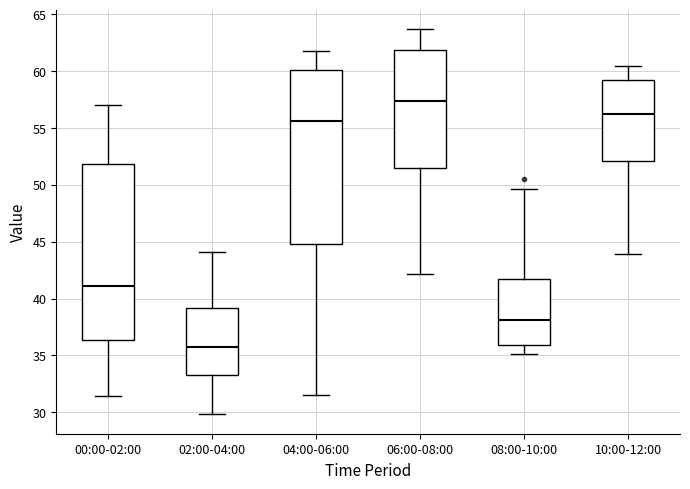

Reading left to right, transcribe this box plot: for each box, give where its median line is, the range the box spans, and where its two whiskers end, as read against the y-axis. The values are not printed on the chart, so give them approximately, as read against the axis.

00:00-02:00: median 41.0, box 36.5 to 52.0, whiskers 31.5 to 57.0
02:00-04:00: median 35.5, box 33.5 to 39.0, whiskers 30.0 to 44.0
04:00-06:00: median 55.5, box 45.0 to 60.0, whiskers 31.5 to 62.0
06:00-08:00: median 57.5, box 51.5 to 62.0, whiskers 42.0 to 63.5
08:00-10:00: median 38.0, box 36.0 to 41.5, whiskers 35.0 to 49.5
10:00-12:00: median 56.0, box 52.0 to 59.0, whiskers 44.0 to 60.5